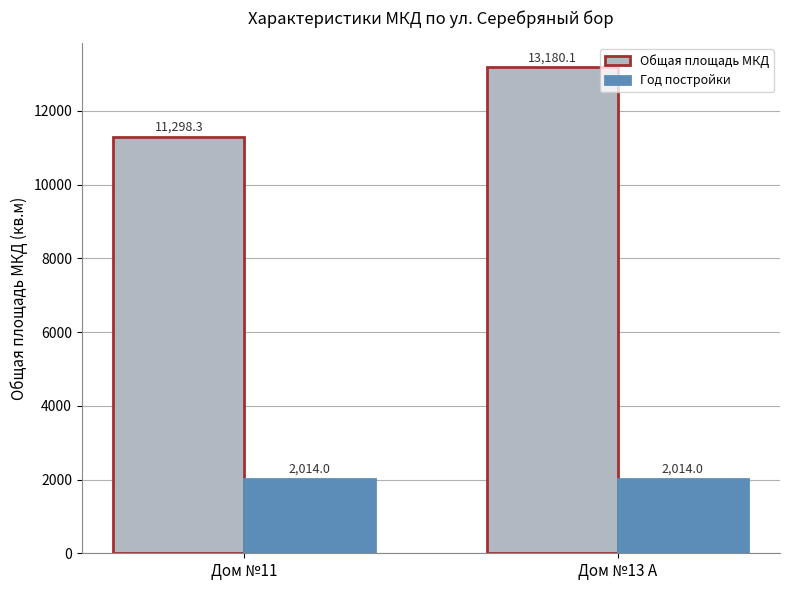

What is the label of the 1st bar from the right?

Дом №13 А